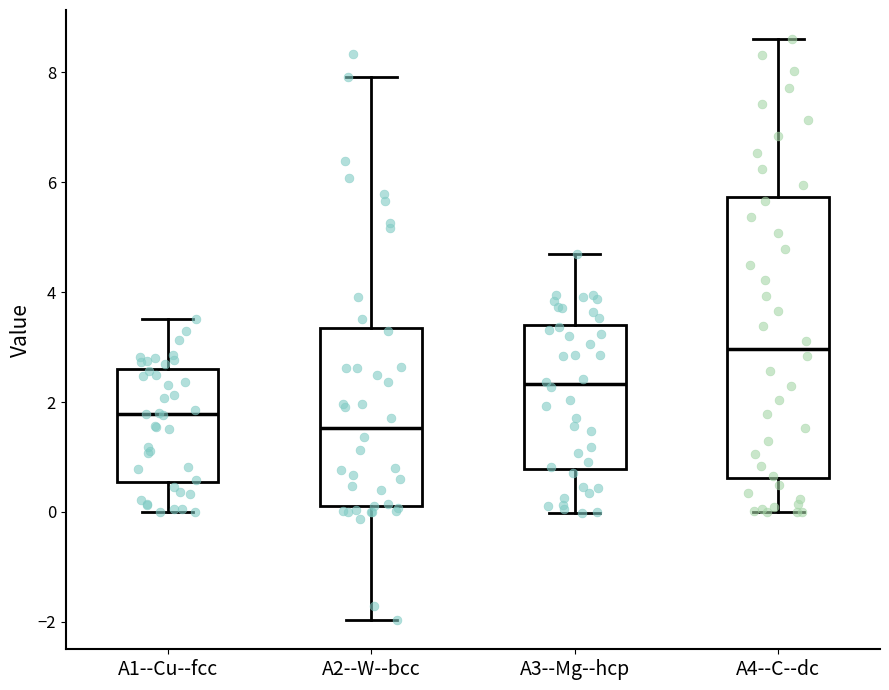

Where does the upper whisker of the box for A1--Cu--fcc end on the y-axis? The values are not printed on the chart, so give them approximately, as read against the axis.

3.6